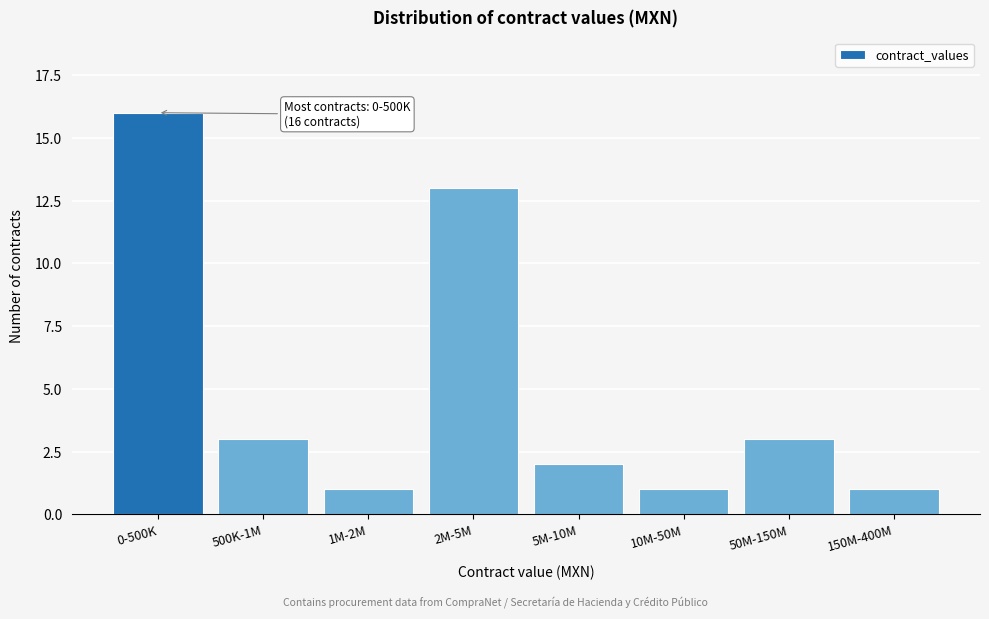

Reading right to left, extract all data points from this chart.

1	3	1	2	13	1	3	16